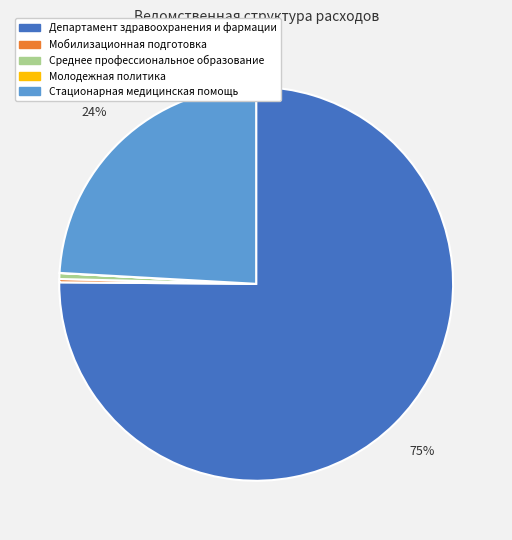

To the nearest percent, what is the average slice percentage?

20%